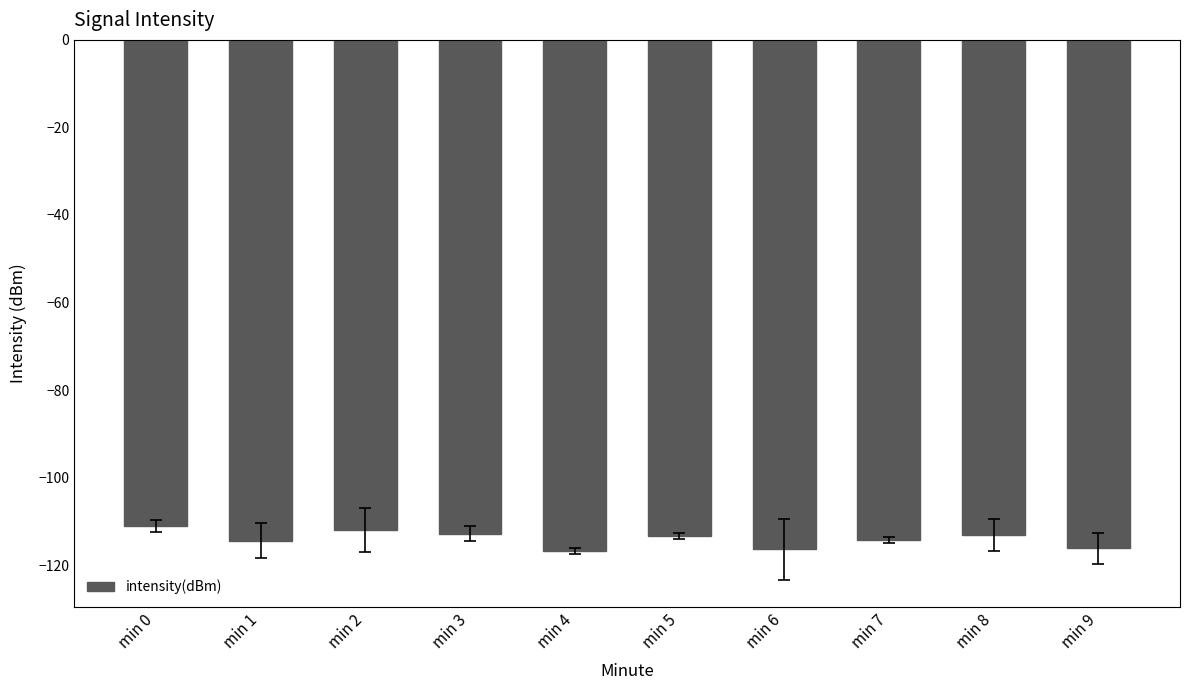

The value at min 3 is -184.9. True or false?

False